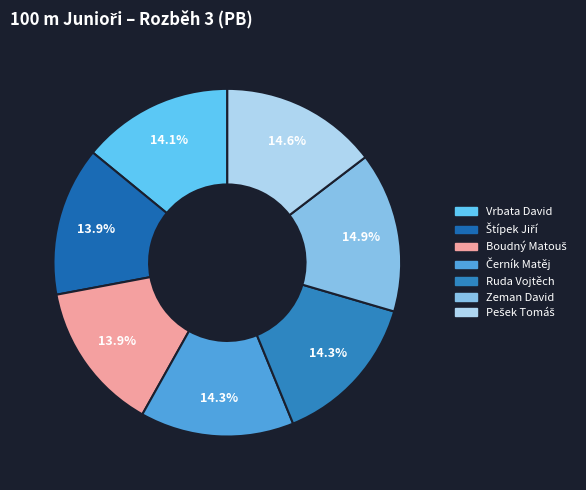

Count the number of slices in the pie.

7